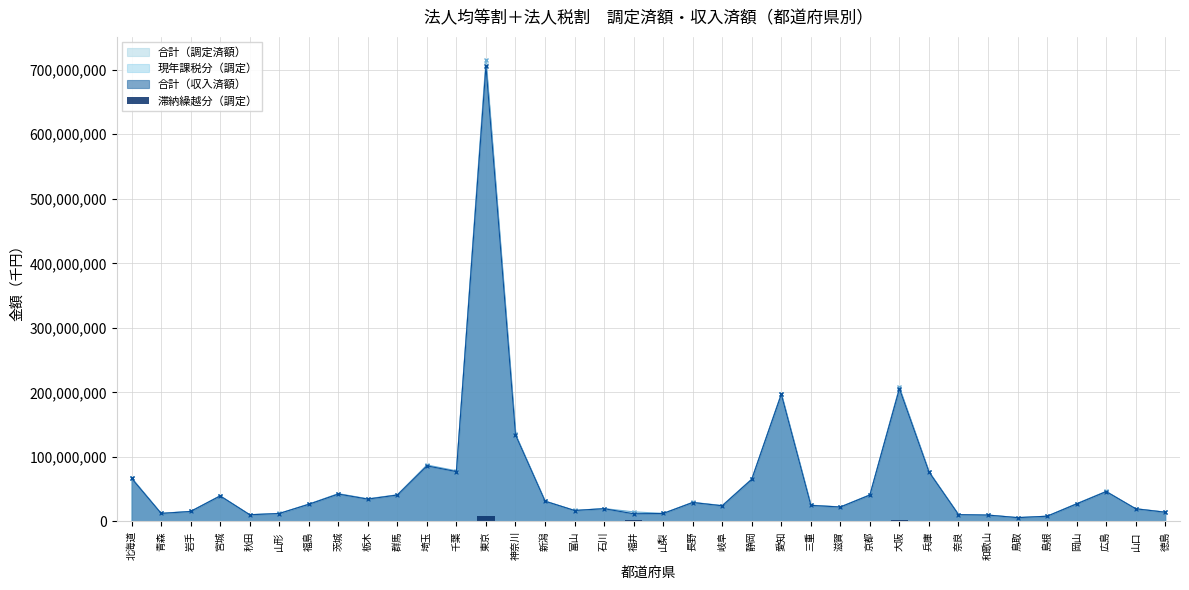

At which category does the chart reach its peak across all series?

東京